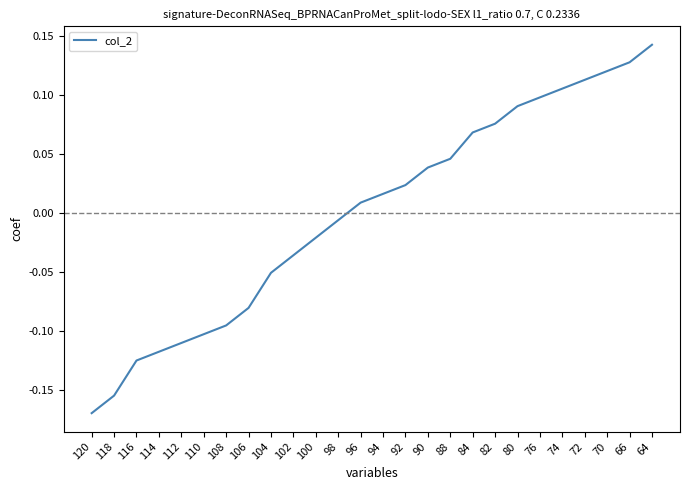

How many negative values are there?

12